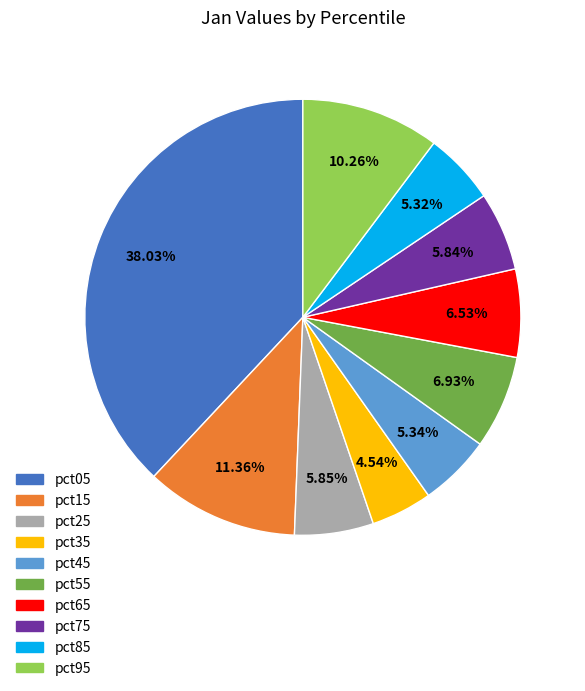

Do pct65 and pct15 together represent more than half of the pie?

No